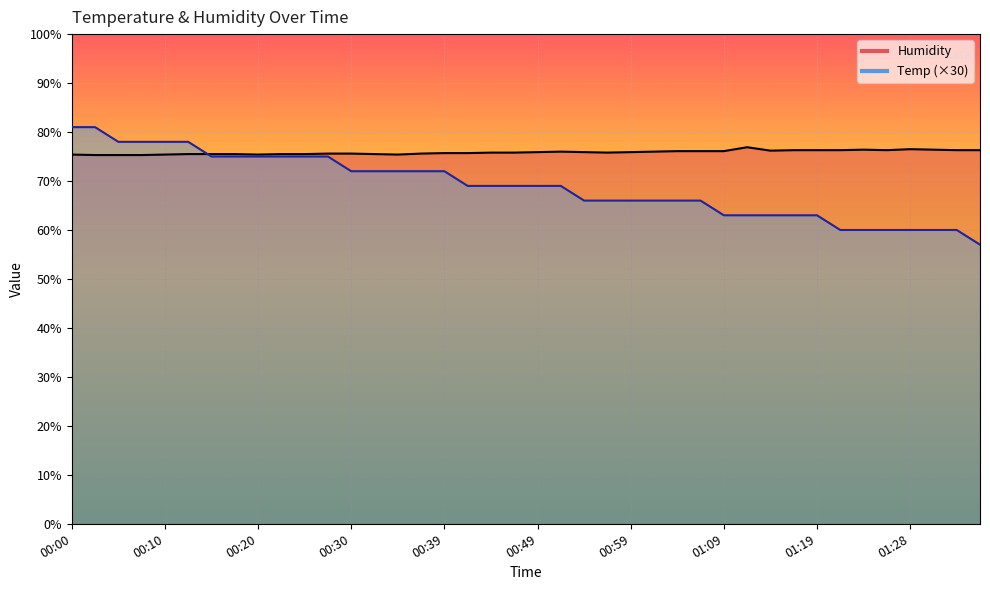

Reading left to right, what are all the values shown in this chart?

Humidity: 75.4	75.3	75.3	75.3	75.4	75.5	75.5	75.5	75.4	75.5	75.5	75.6	75.6	75.5	75.4	75.6	75.7	75.7	75.8	75.8	75.9	76.0	75.9	75.8	75.9	76.0	76.1	76.1	76.1	76.9	76.2	76.3	76.3	76.3	76.4	76.3	76.5	76.4	76.3	76.3
Temp: 81.0	81.0	78.0	78.0	78.0	78.0	75.0	75.0	75.0	75.0	75.0	75.0	72.0	72.0	72.0	72.0	72.0	69.0	69.0	69.0	69.0	69.0	66.0	66.0	66.0	66.0	66.0	66.0	63.0	63.0	63.0	63.0	63.0	60.0	60.0	60.0	60.0	60.0	60.0	57.0